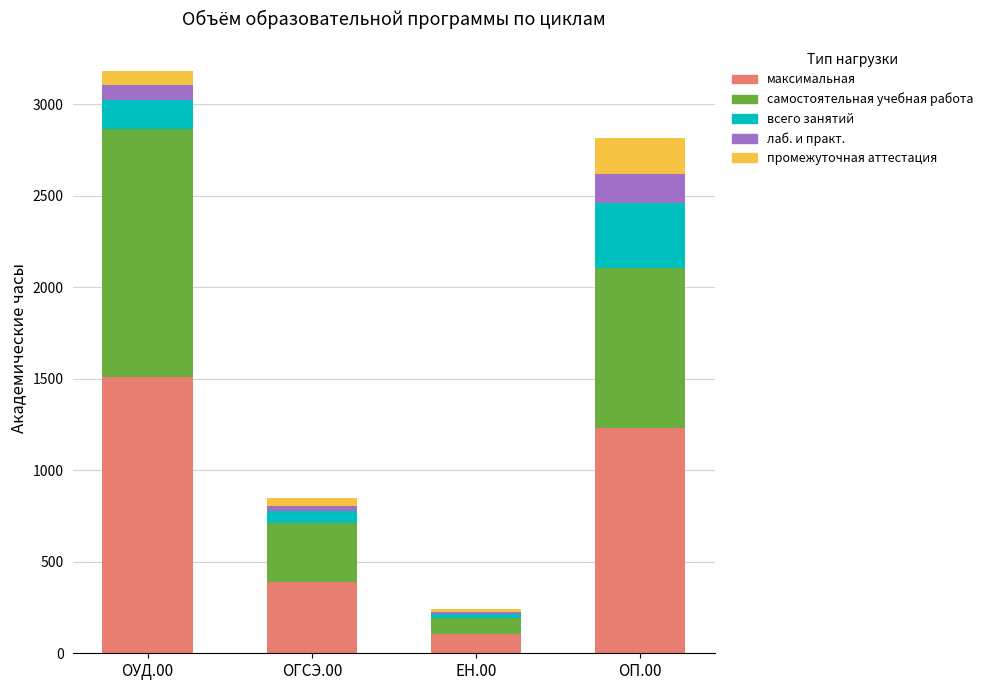

Reading right to left, transcribe the values for максимальная.

1230.0	108.0	390.0	1512.0